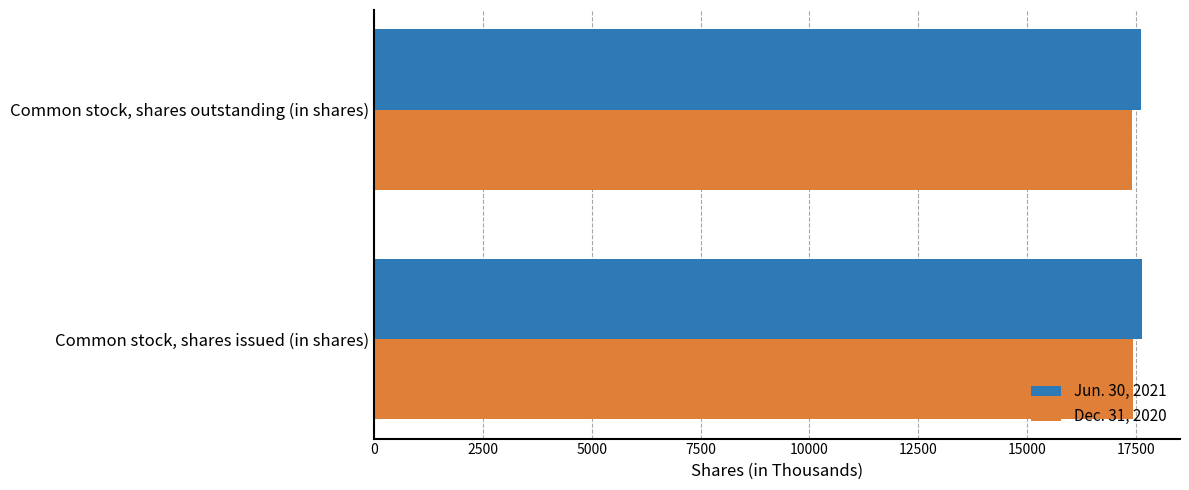

What is the total value across all series at Common stock, shares issued (in shares)?

35059